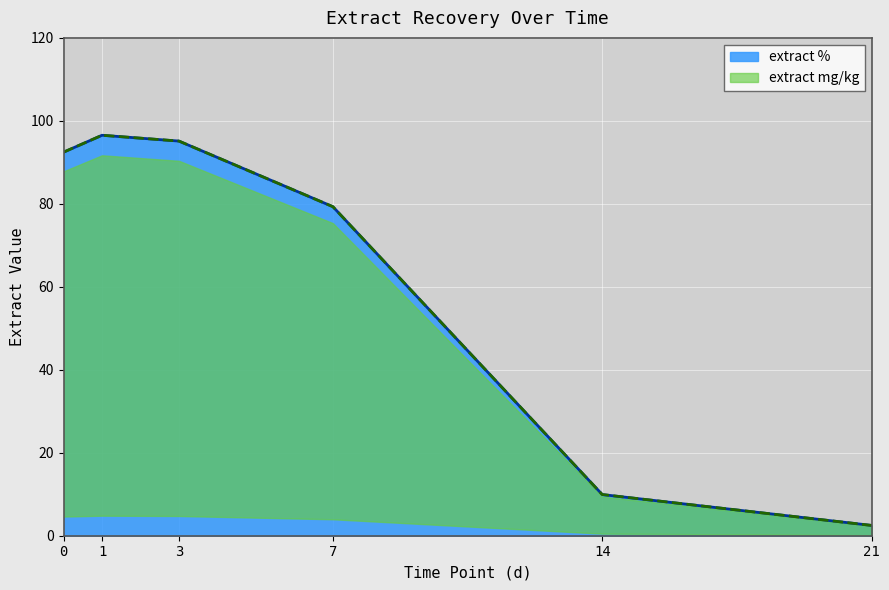

What is the highest value of the extract % series?

96.5